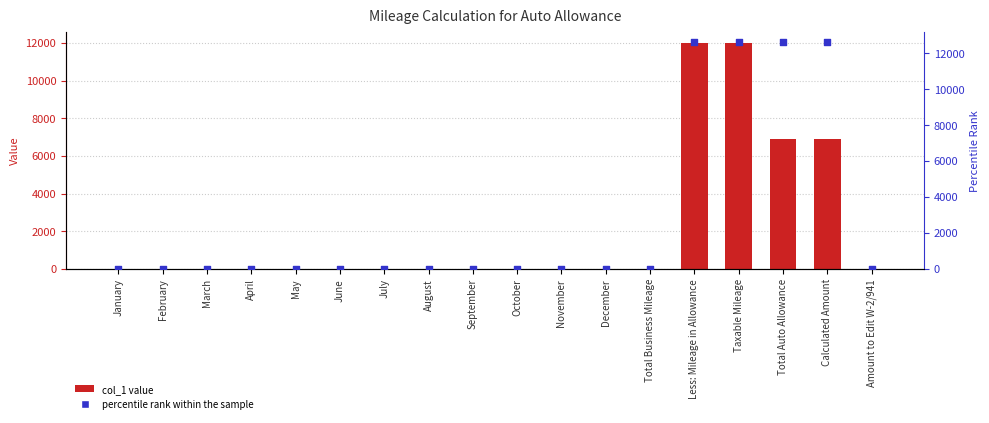

Which series has the largest total across all categories?

percentile rank within the sample